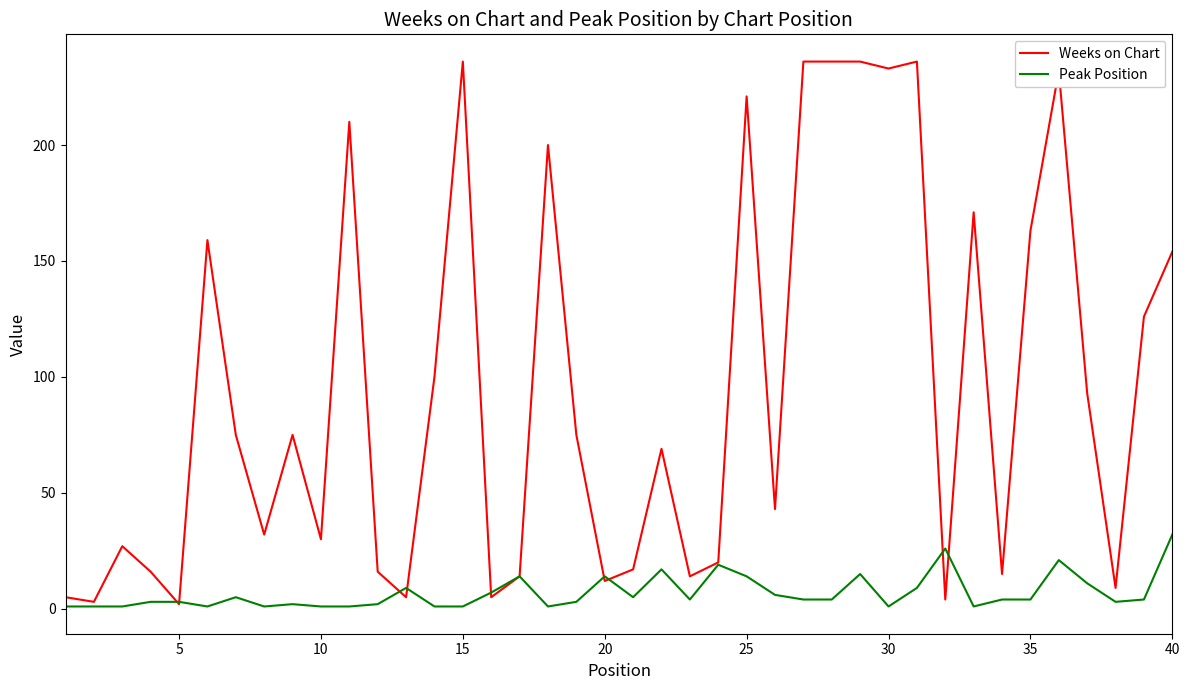

What is the maximum value for Peak Position?

32